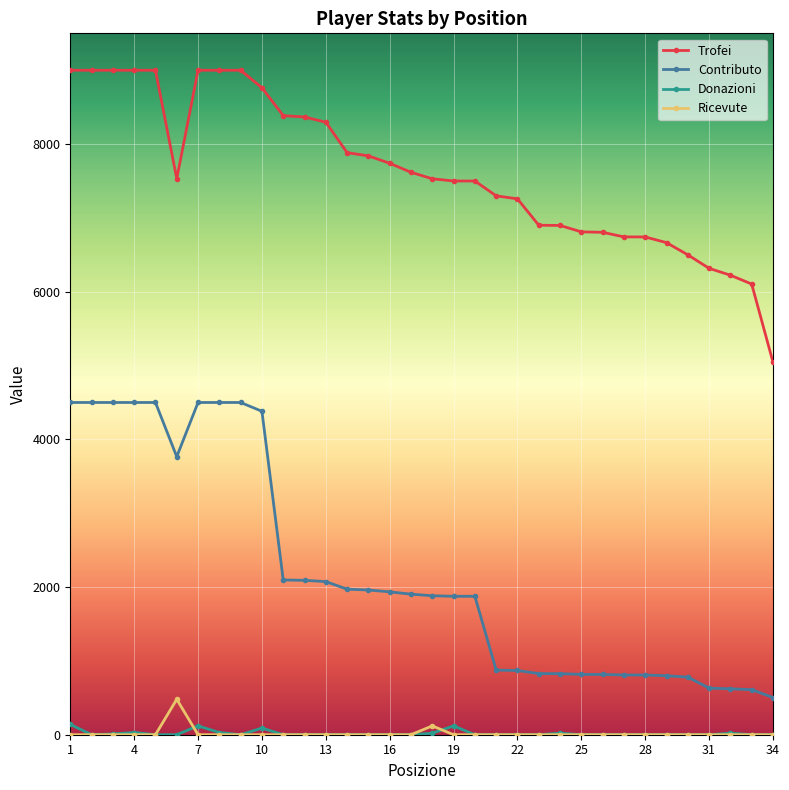

True or false: Contributo and Donazioni intersect in this chart.

False